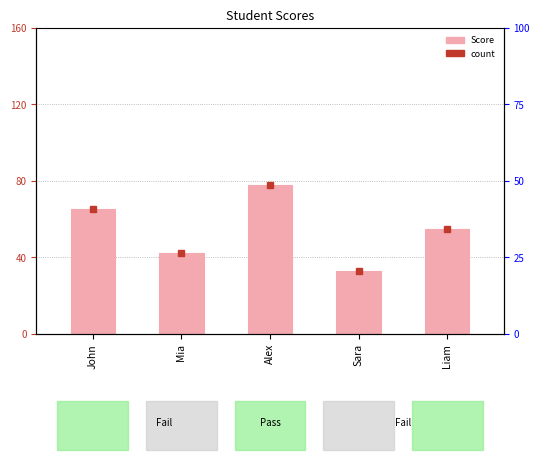

At which label does the data first exceed 55?

John